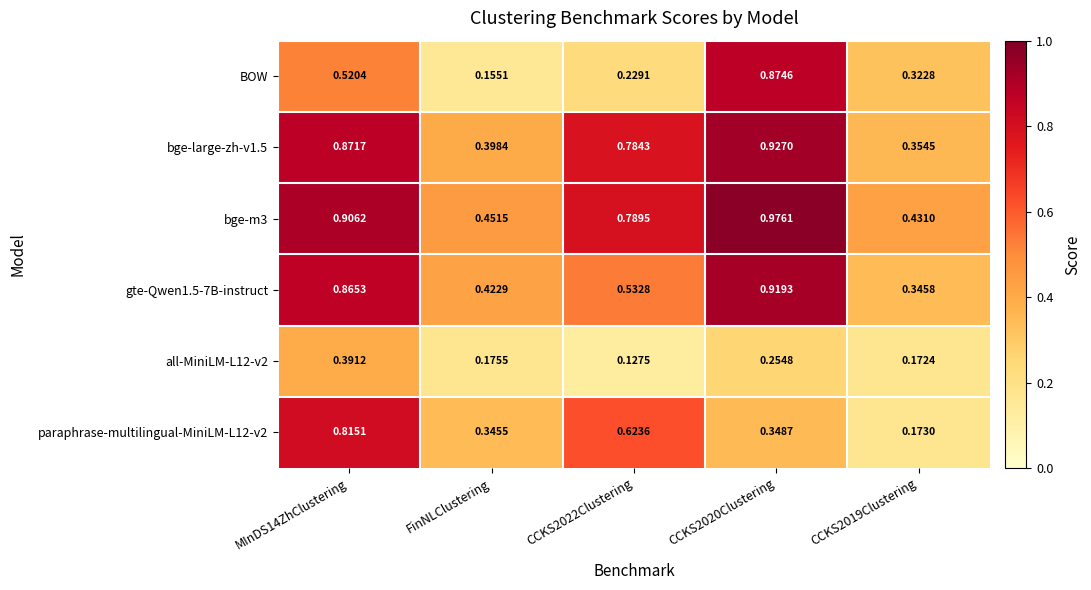

Which series has the widest spread of values?

BOW